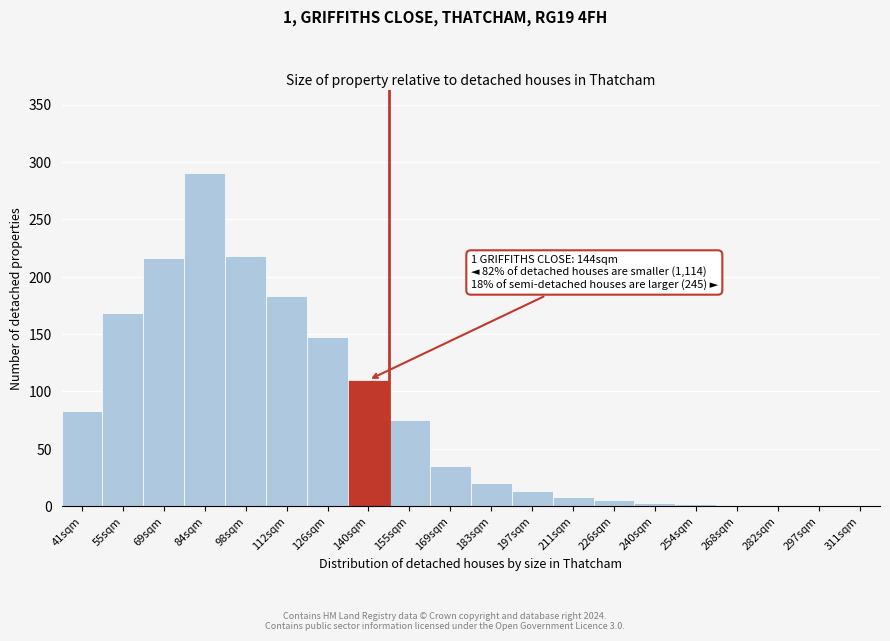

What is the maximum value shown in the chart?

290